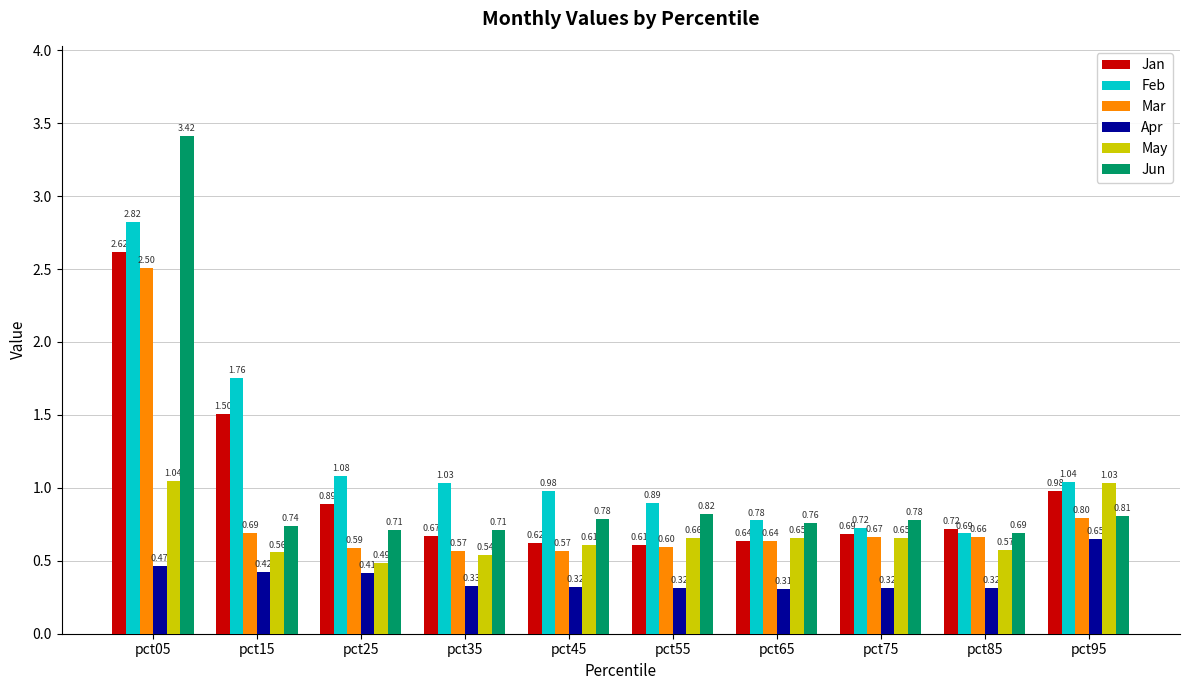

At pct05, list the series in order from smallest to largest.

Apr, May, Mar, Jan, Feb, Jun